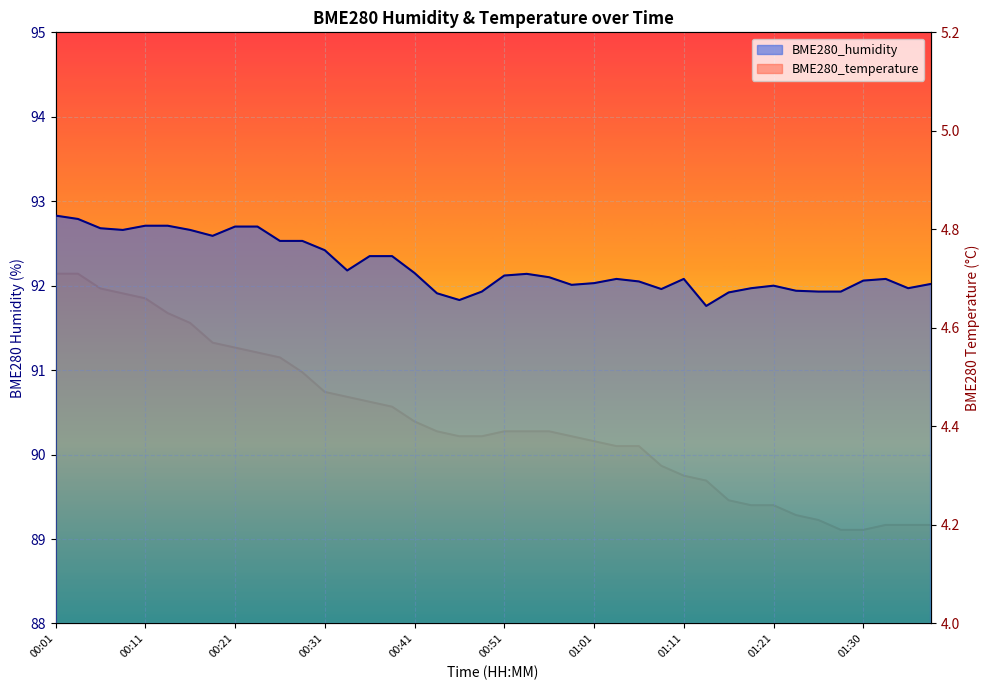

The BME280_temperature series shows 5.8 at 00:36. True or false?

False